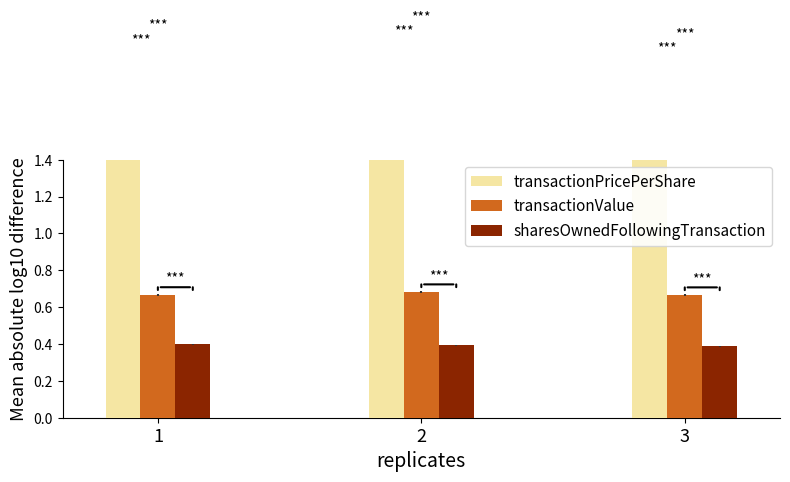

Reading left to right, extract all data points from this chart.

transactionPricePerShare: 1.9	2.0	1.9
transactionValue: 0.7	0.7	0.7
sharesOwnedFollowingTransaction: 0.4	0.4	0.4